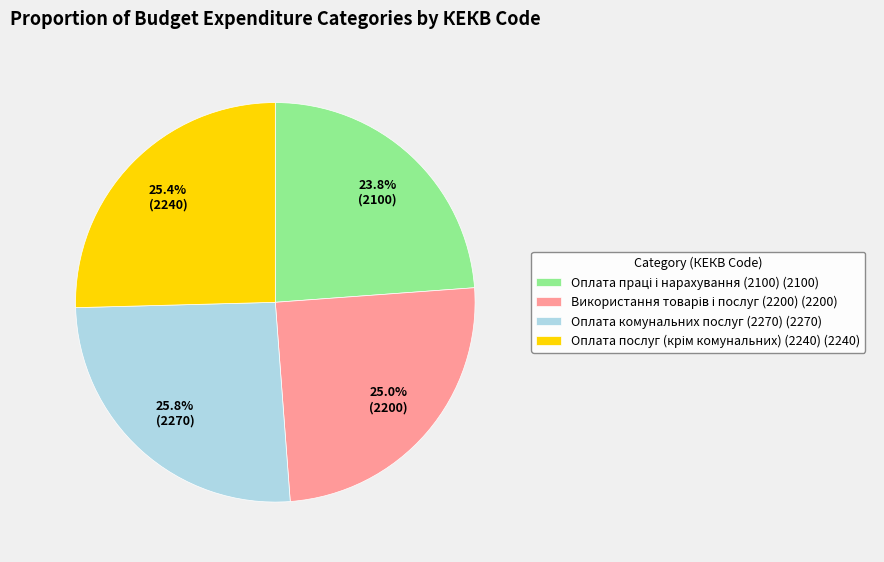

How many slices are in this pie chart?

4